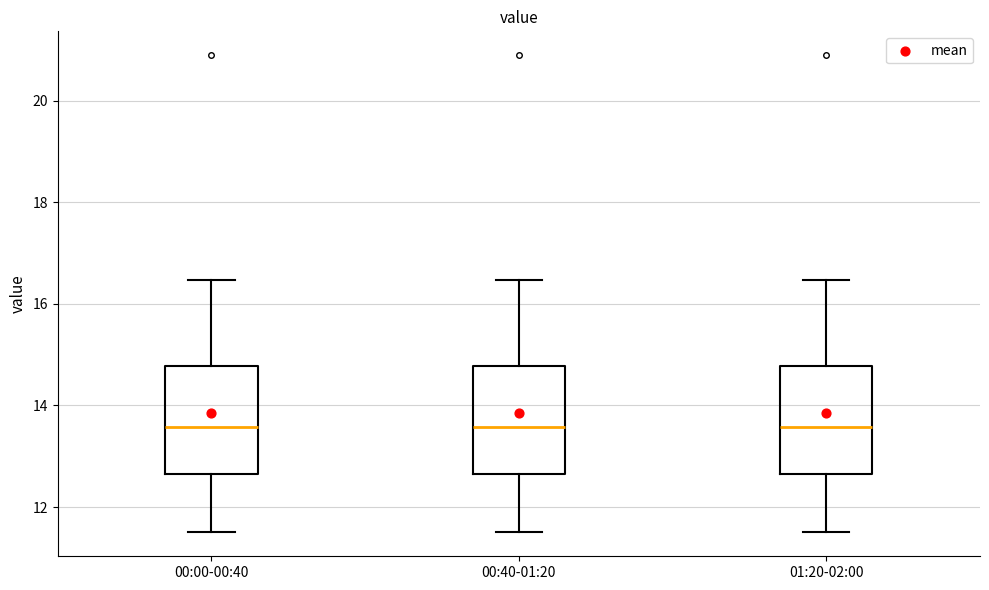

Where does the lower whisker of the box for 01:20-02:00 end on the y-axis? The values are not printed on the chart, so give them approximately, as read against the axis.

11.6